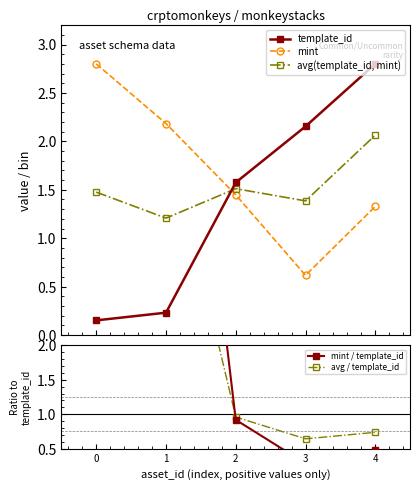

Between 4 and 1, which is larger?

4